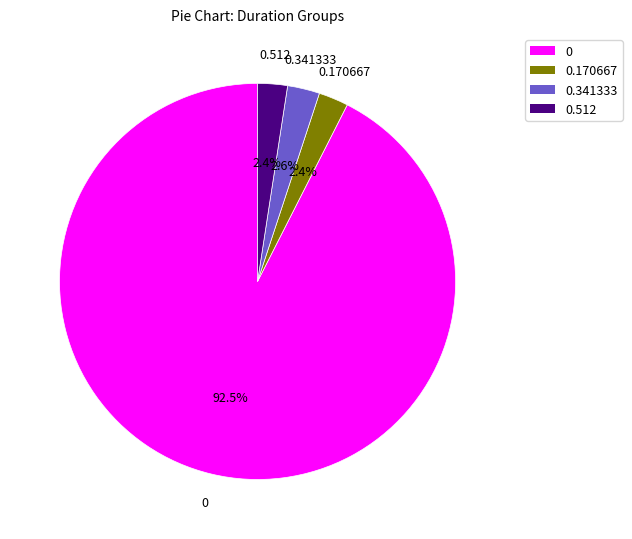

To the nearest percent, what percentage of the pie is 0.512?

2%